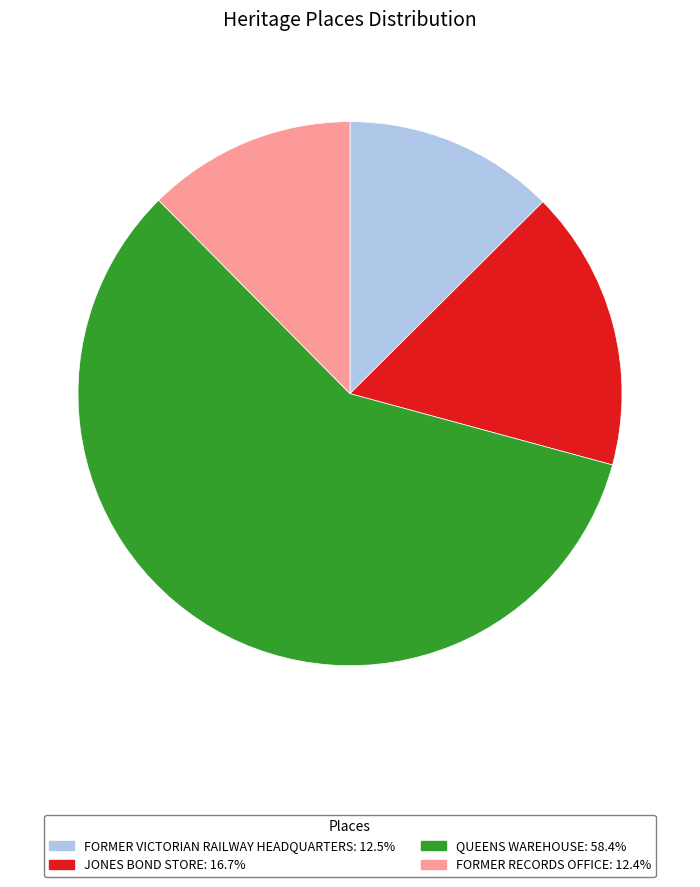

Does QUEENS WAREHOUSE account for over 50% of the chart?

Yes